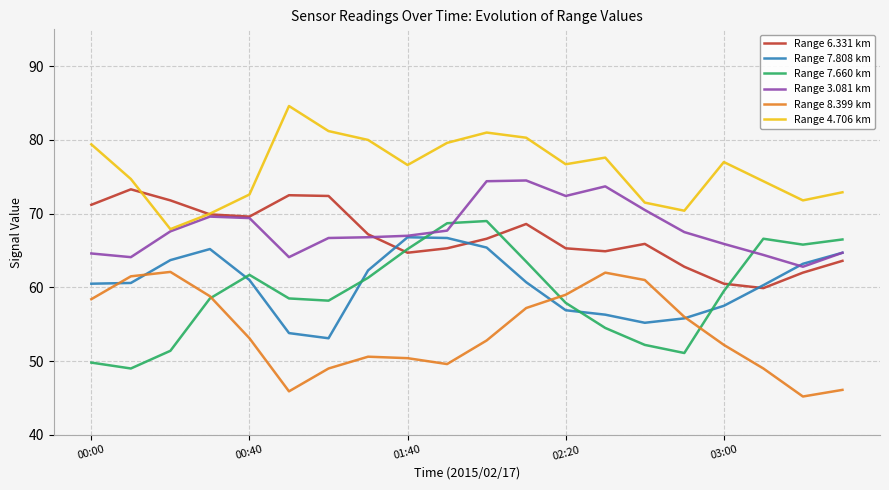

What are all the series names shown in the legend?

Range 6.331 km, Range 7.808 km, Range 7.660 km, Range 3.081 km, Range 8.399 km, Range 4.706 km